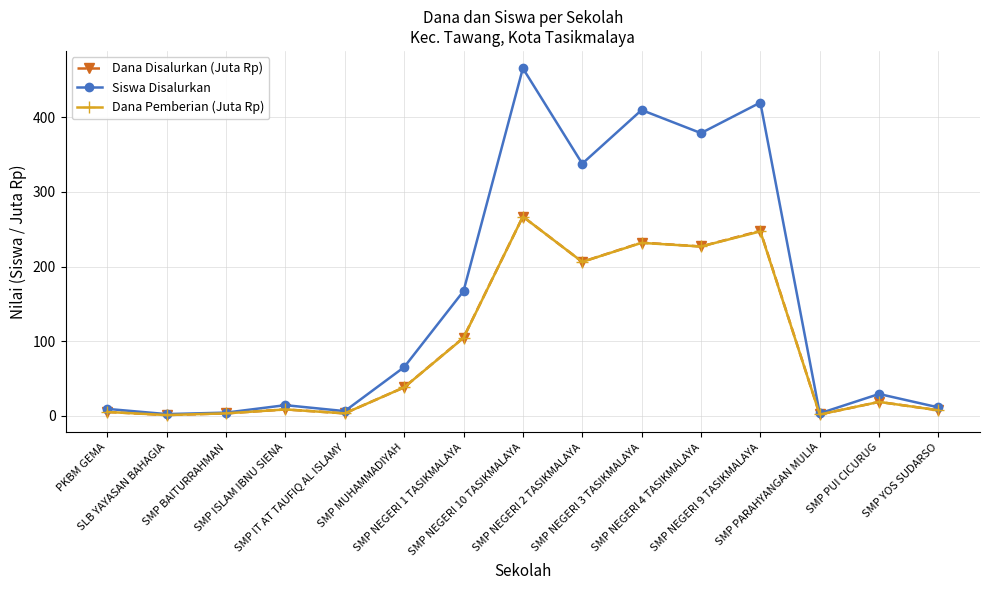

Which series has the largest total across all categories?

Siswa Disalurkan